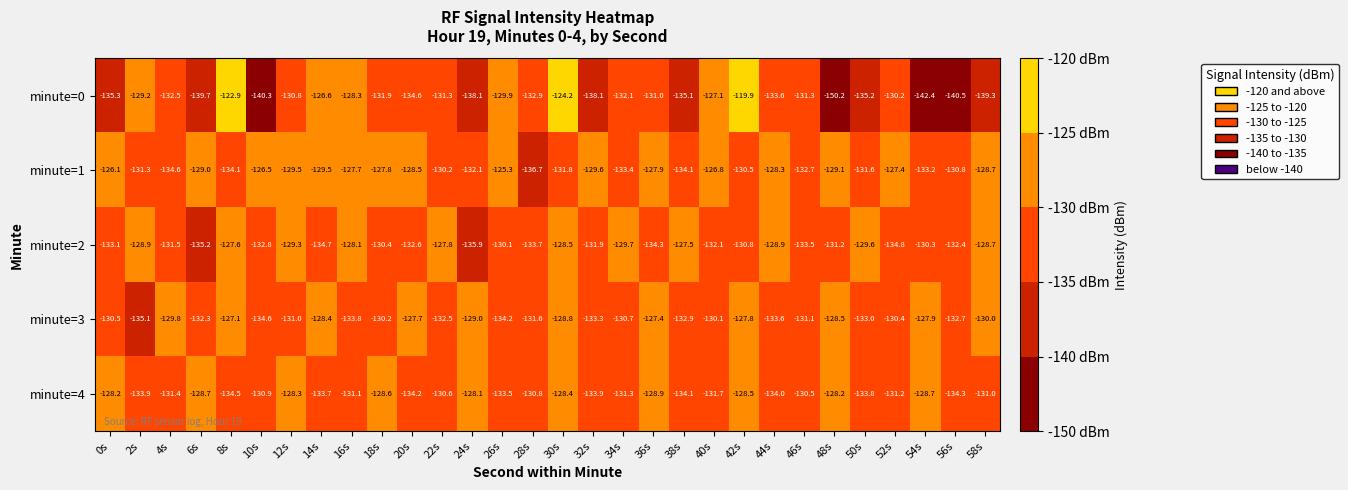

What value does the minute=1 series have at 2s?

-131.3